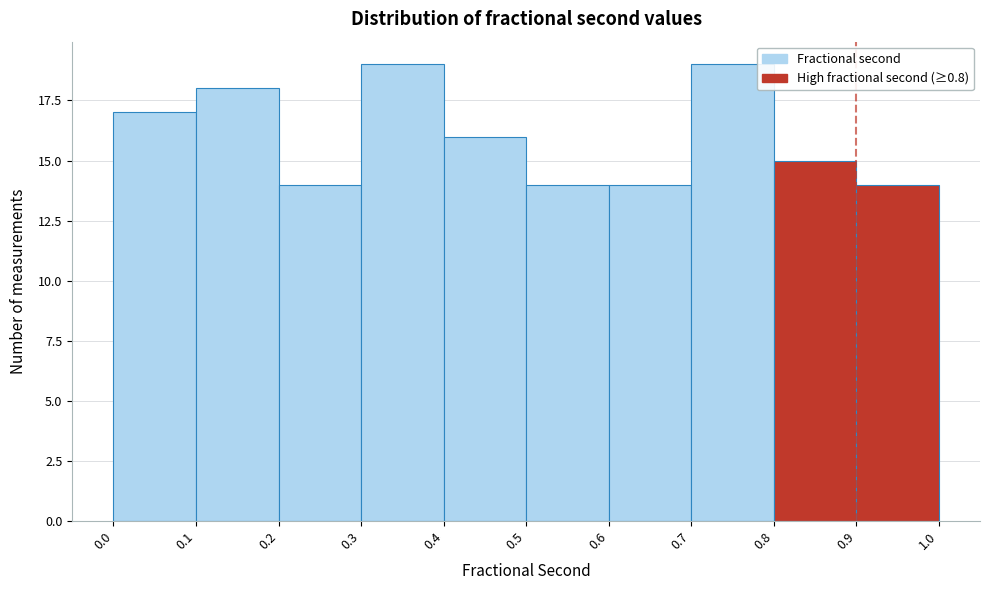

Reading left to right, list every bar in this chart as the range it spans on the x-axis followed by its height. The values are not printed on the chart, so give them approximately, as read against the axis.

0.0 to 0.1: 17
0.1 to 0.2: 18
0.2 to 0.3: 14
0.3 to 0.4: 19
0.4 to 0.5: 16
0.5 to 0.6: 14
0.6 to 0.7: 14
0.7 to 0.8: 19
0.8 to 0.9: 15
0.9 to 1.0: 14